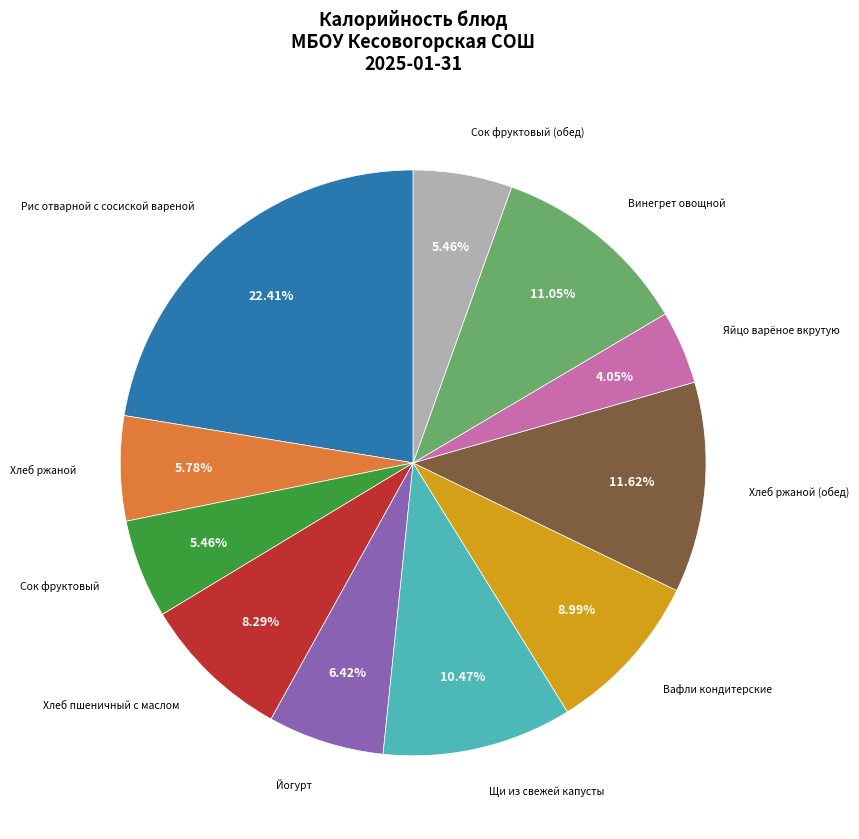

Is there a majority slice in this chart?

No